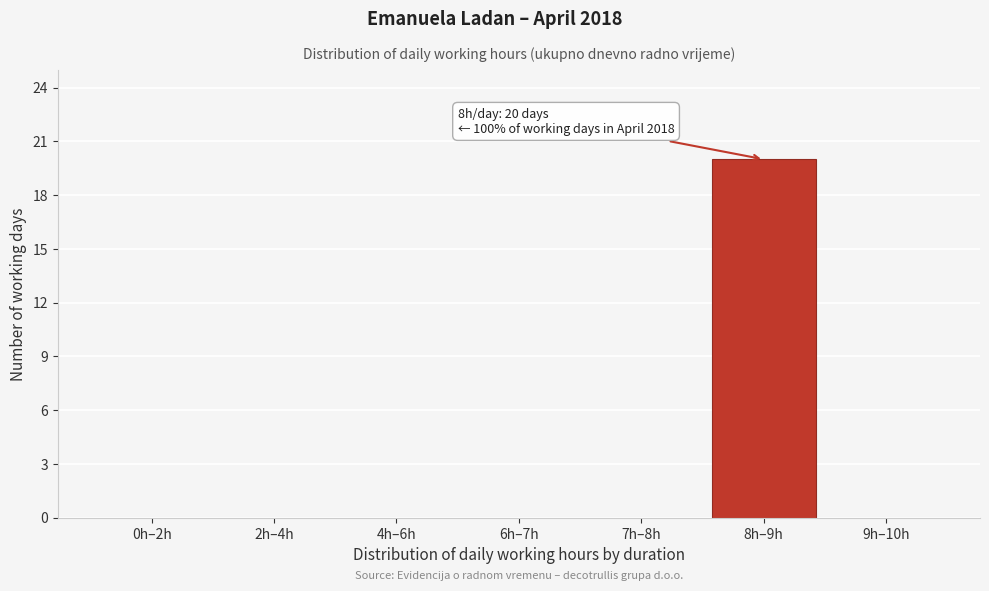

Reading left to right, transcribe all the data shown in this chart.

0h–2h=0	2h–4h=0	4h–6h=0	6h–7h=0	7h–8h=0	8h–9h=20	9h–10h=0